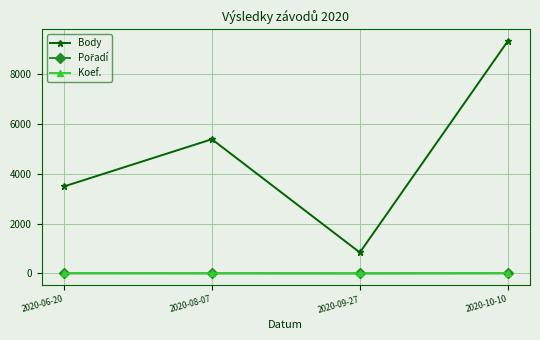

Which series has the largest total across all categories?

Body